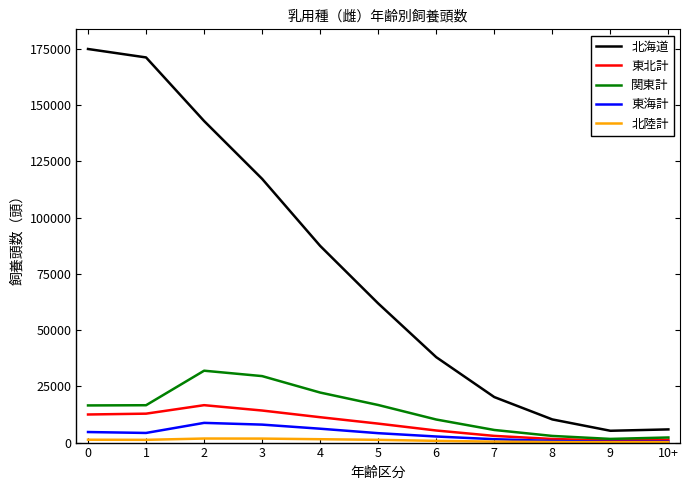

The value of 北海道 at 2 is 142867. True or false?

True